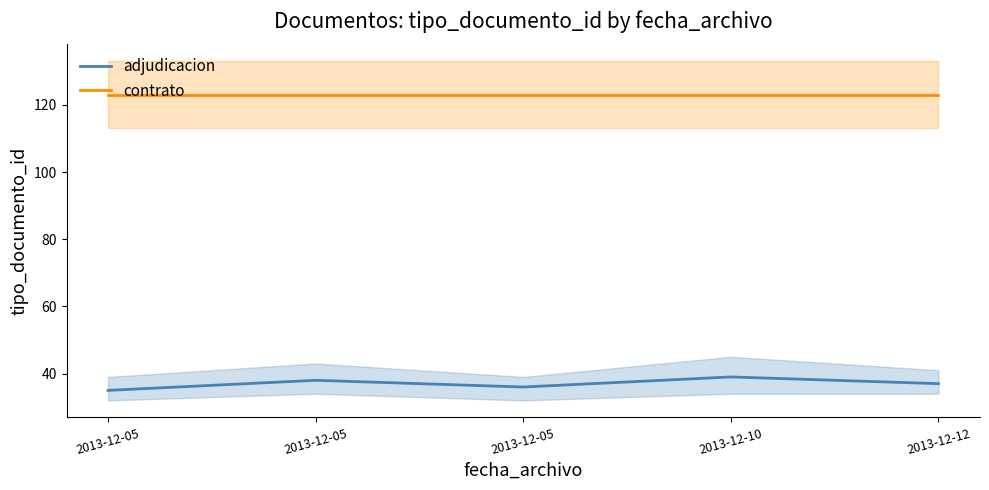

Rank the series by their maximum value, from lowest to highest.

adjudicacion, contrato